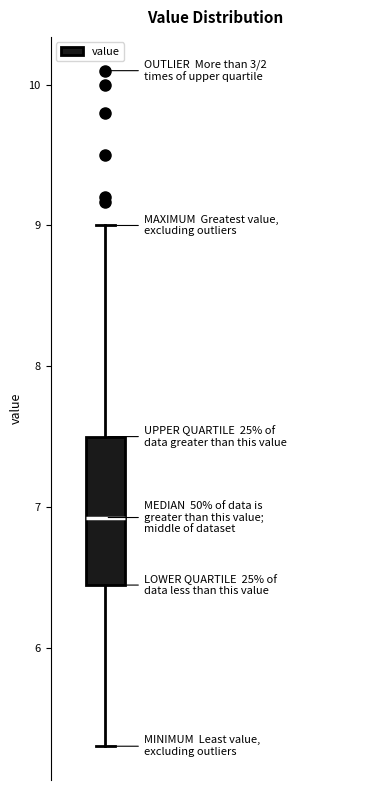

Where does the lower whisker of the box end on the y-axis? The values are not printed on the chart, so give them approximately, as read against the axis.

5.3